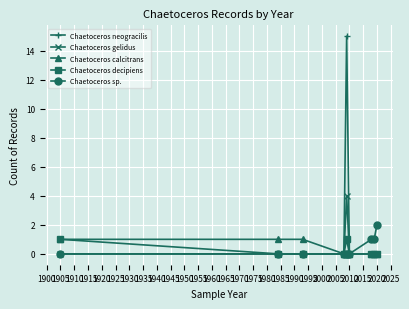

What is the maximum value shown in the chart?

15